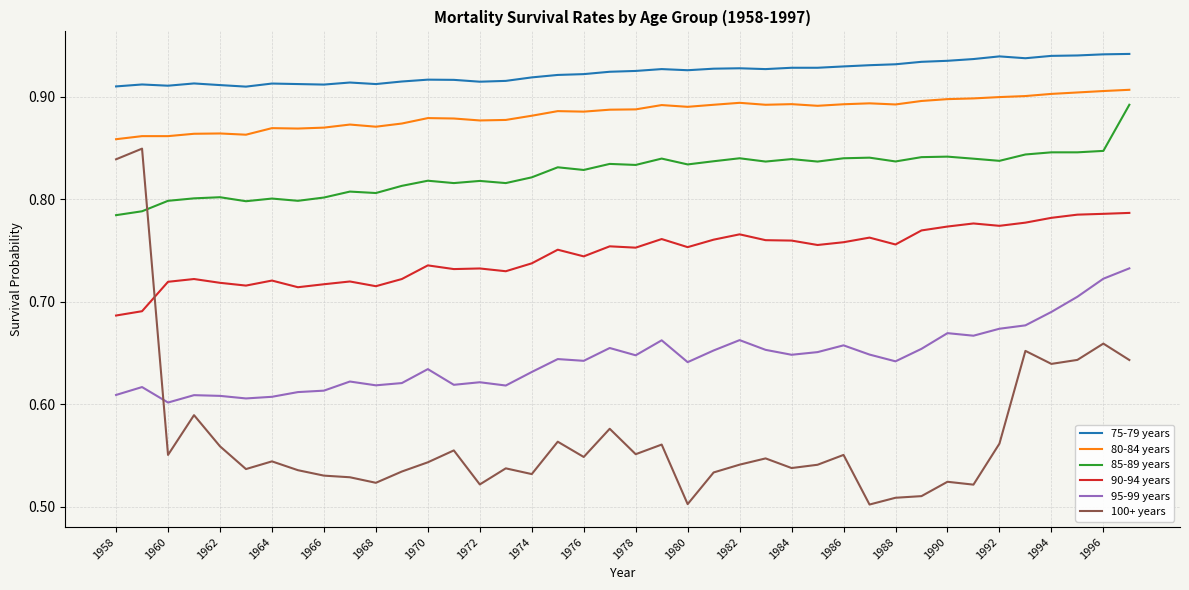

Which series ends up on top after the final intersection of 100+ years and 95-99 years?

95-99 years